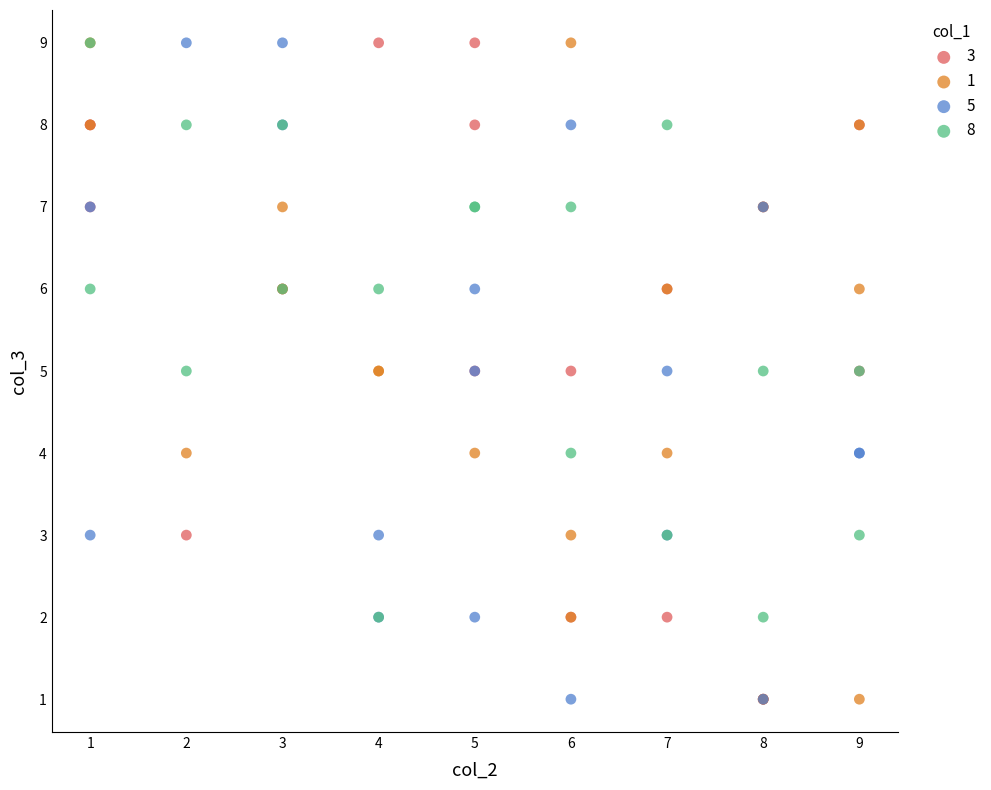

What are all the series names shown in the legend?

3, 1, 5, 8